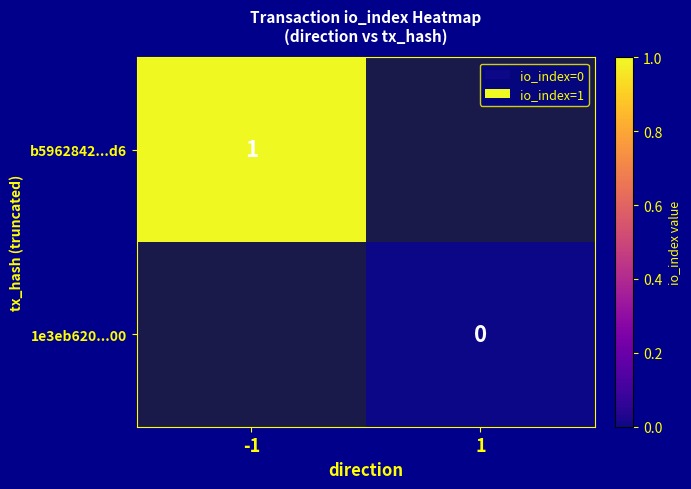

Is it true that b5962842...d6 equals 1 at -1?

True